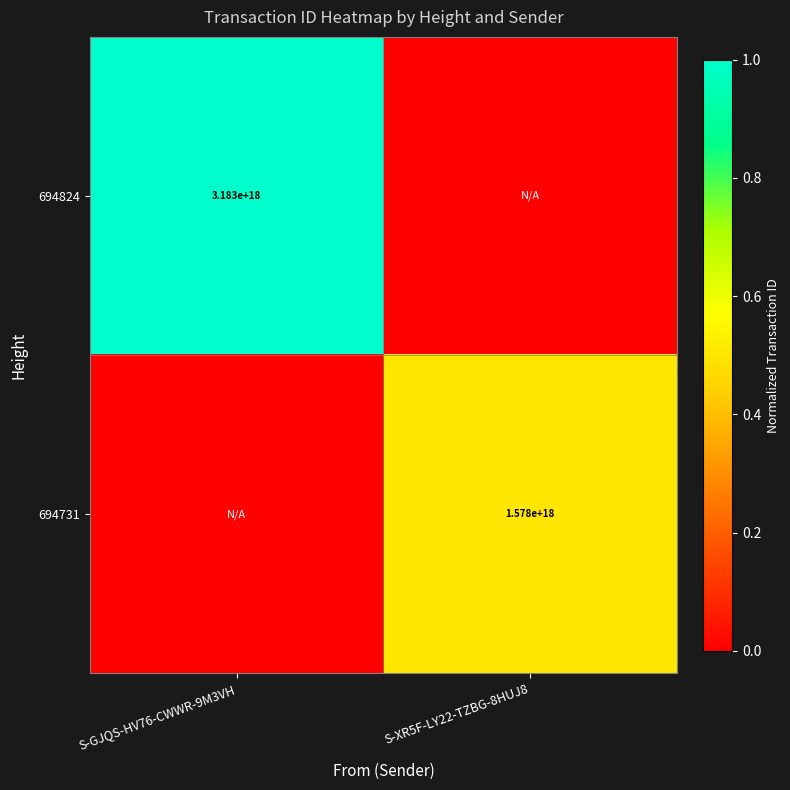

Is it true that 694731 equals 2322644310163032576 at S-XR5F-LY22-TZBG-8HUJ8?

False